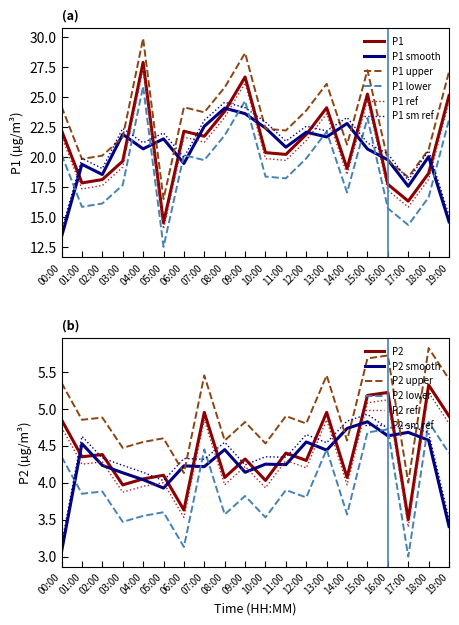

At which category does the chart reach its peak across all series?

04:00